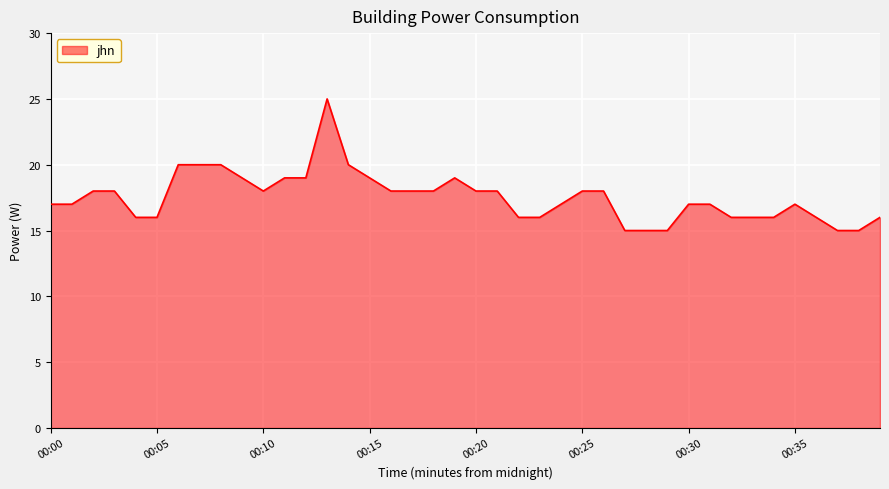

Count the number of categories in the chart.

40